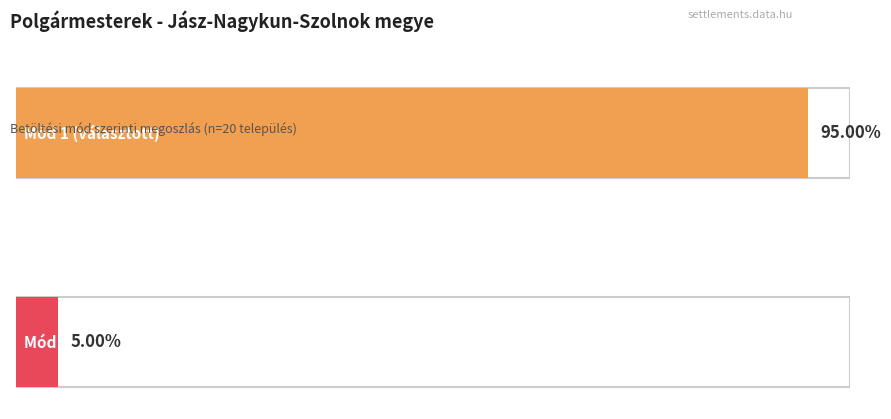

Does the chart contain stacked bars?

No